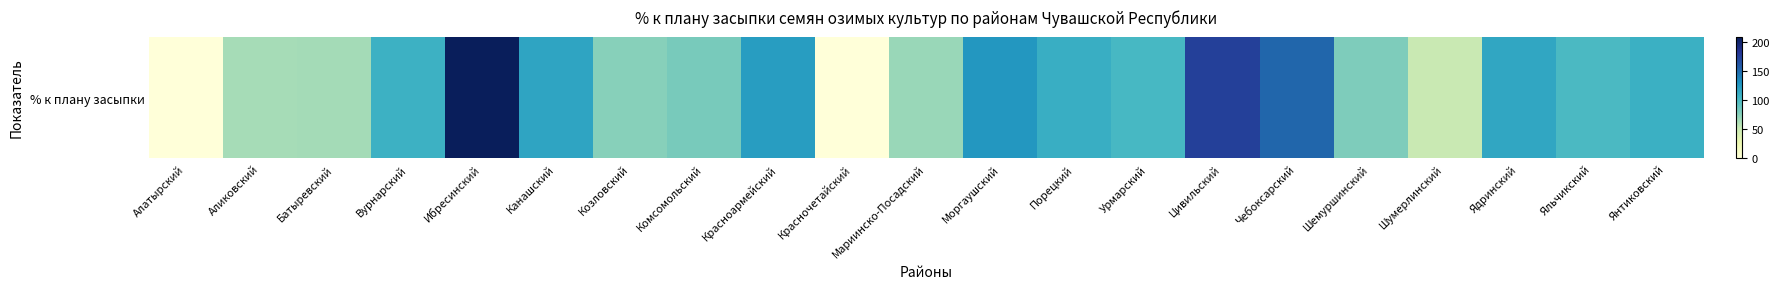

What is the maximum value shown in the chart?

207.6